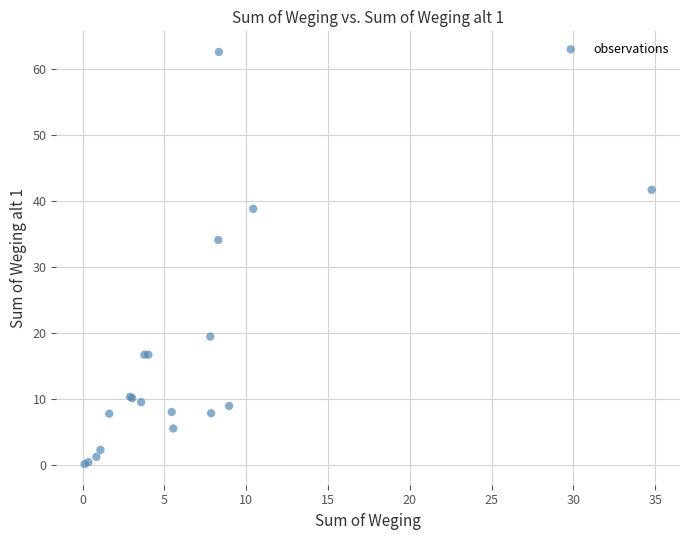

What Y value in the scatter plot is closest to 31?

34.1